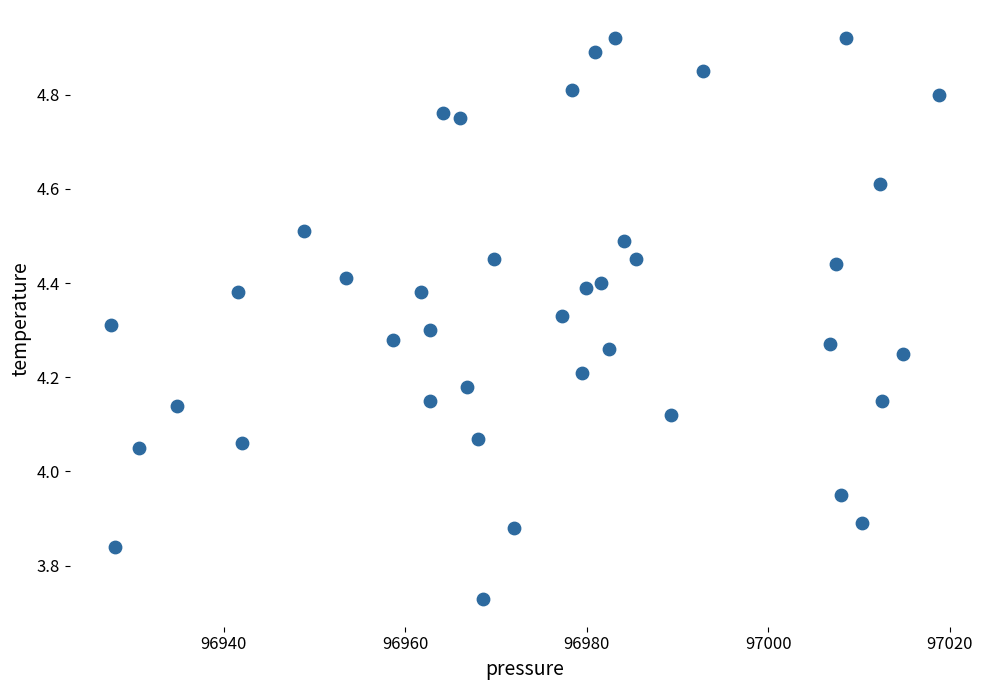

What is the range of X values (max minus min)?

91.2